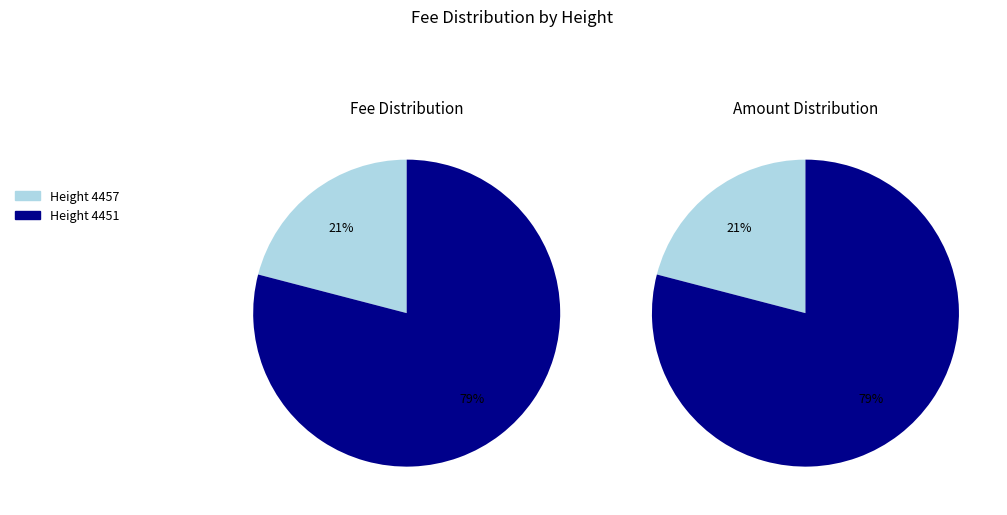

Which category has the biggest portion of the pie?

4451